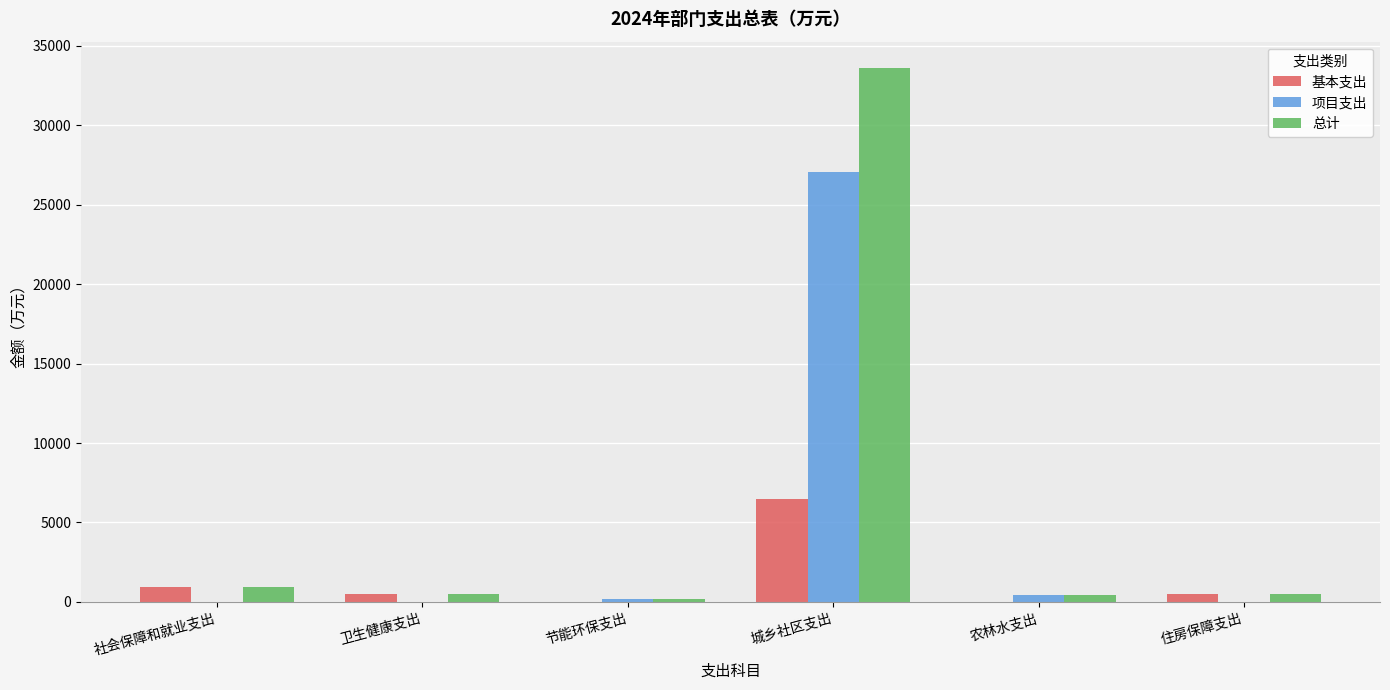

At which label does 基本支出 reach its peak?

城乡社区支出